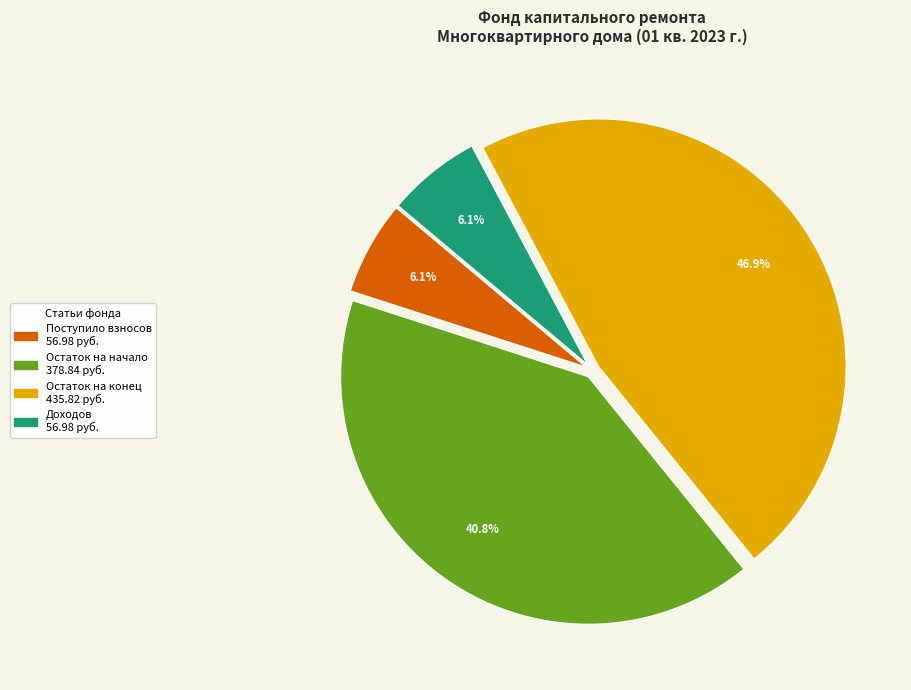

Does any single category account for the majority?

No